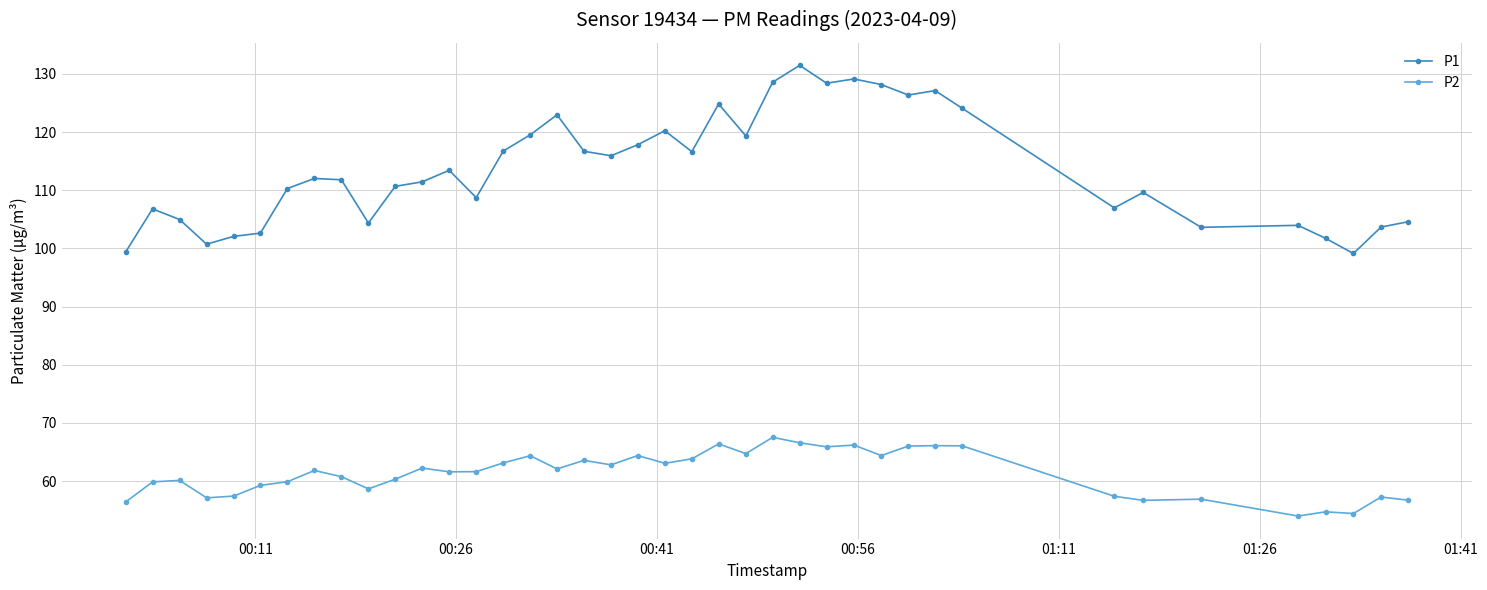

What is the difference between the second highest and second lowest values in the P2 series?

12.2